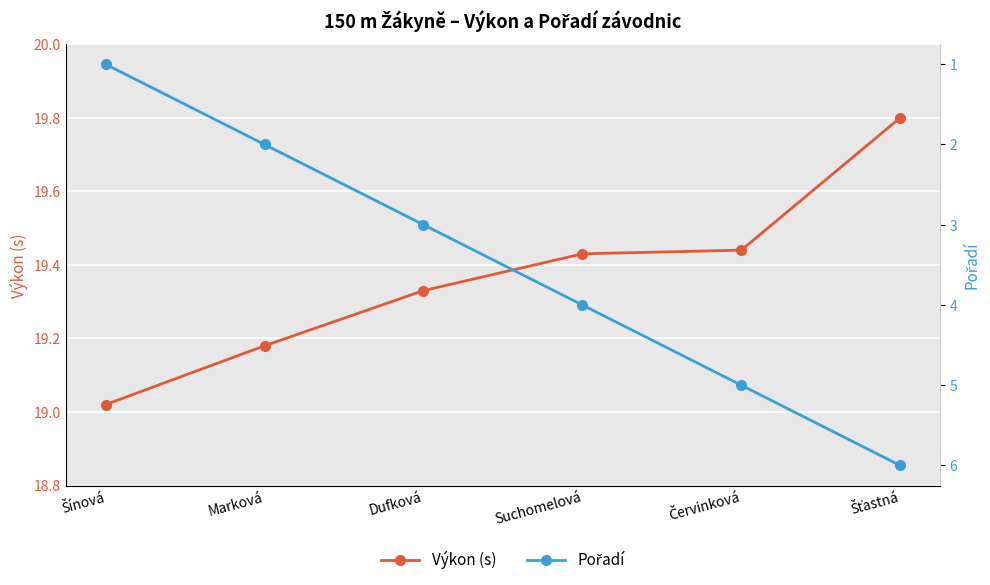

At which category is the sum across all series the highest?

Šťastná